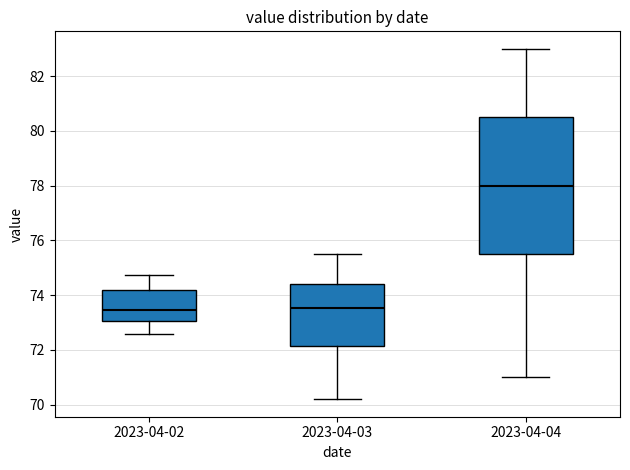

Where does the median line of the box for 2023-04-03 sit on the y-axis? The values are not printed on the chart, so give them approximately, as read against the axis.

73.6